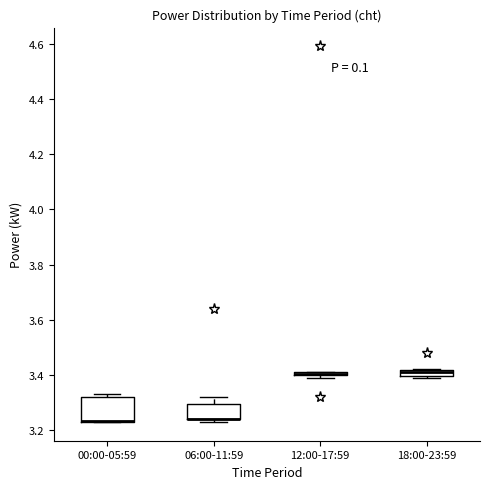

Which box is the tallest, from its lower edge to its upper edge?

00:00-05:59